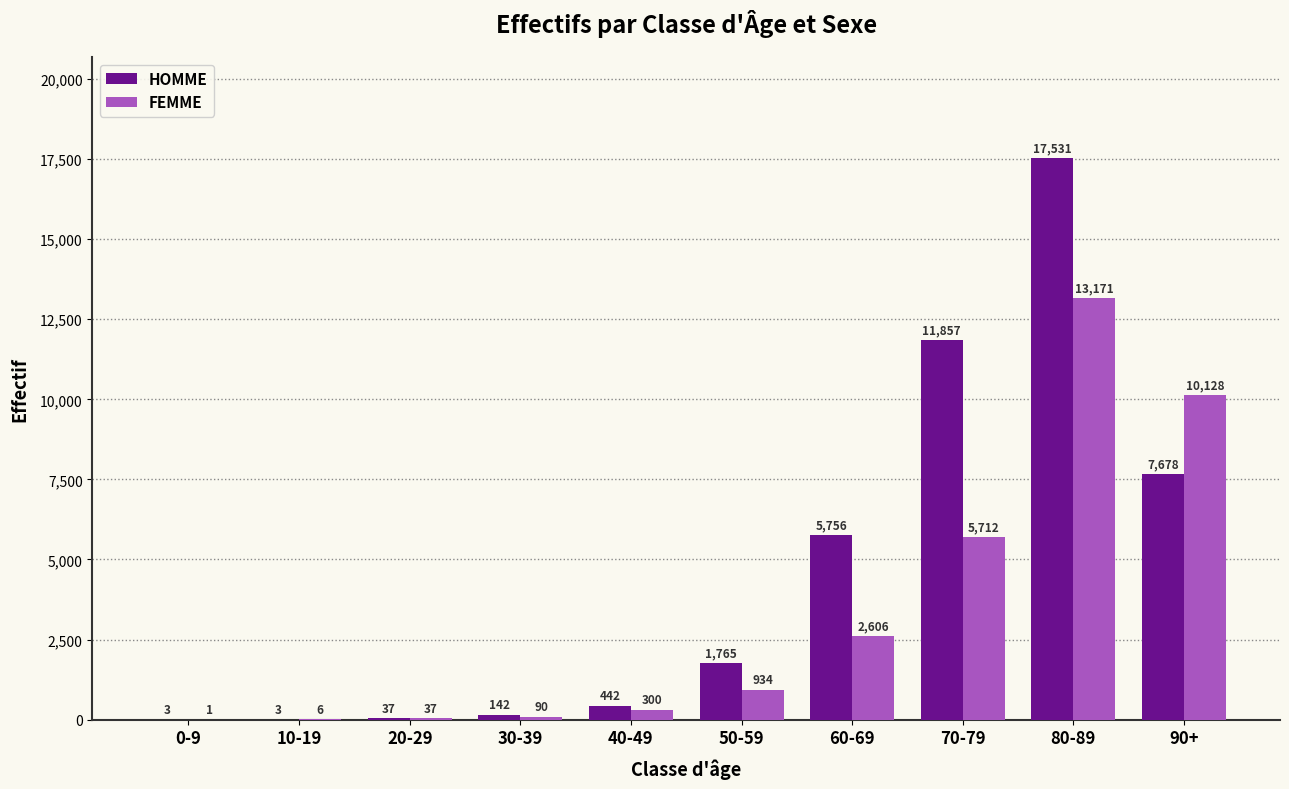

What is the spread (max minus min) of values at 80-89?

4360